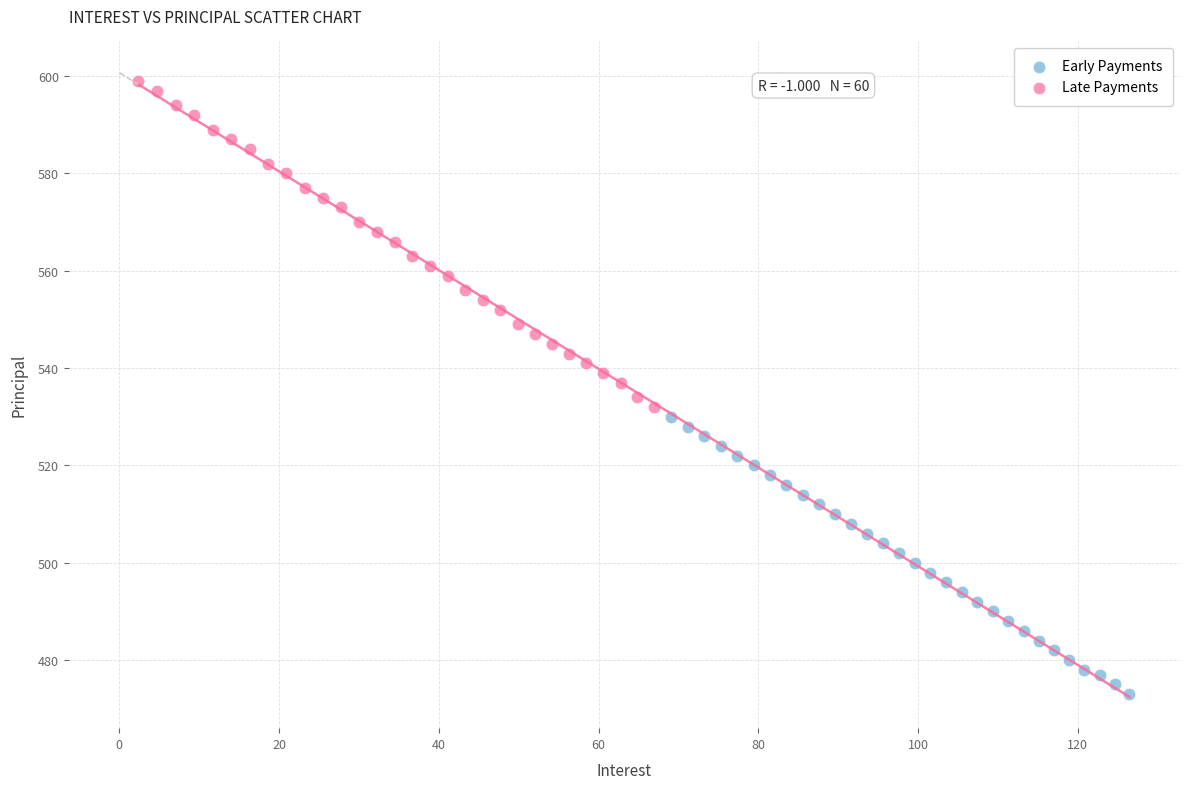

Which series has the widest spread of Y values?

Late Payments